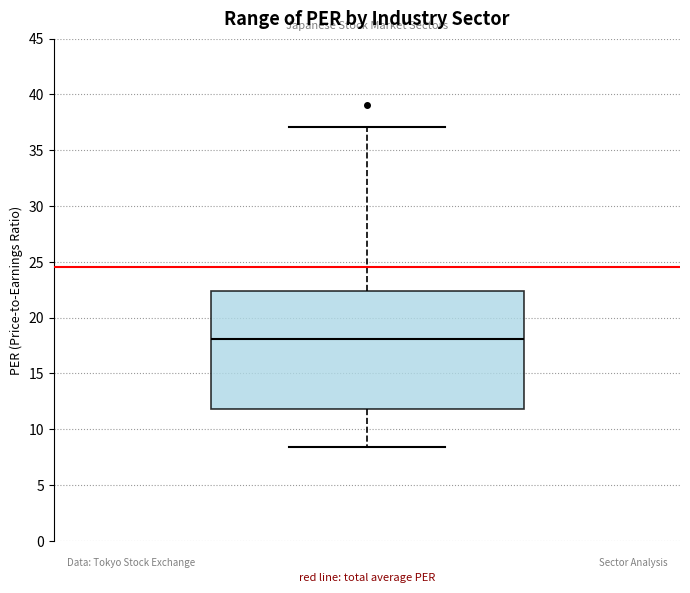

Read this box plot against the y-axis: the position of the median line, the range covered by the box, and the ends of both whiskers. The values are not printed on the chart, so give them approximately, as read against the axis.

median 18.0, box 12.0 to 22.5, whiskers 8.5 to 37.0